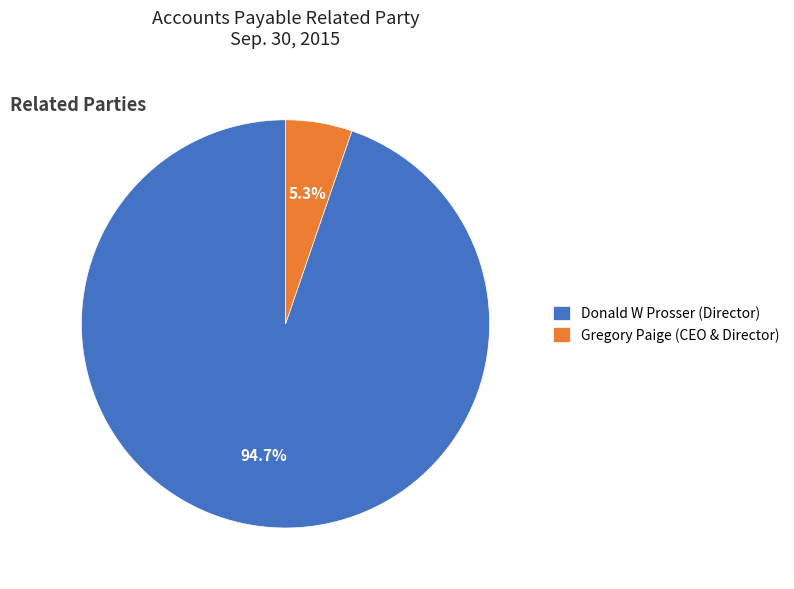

How many segments does this pie chart have?

2